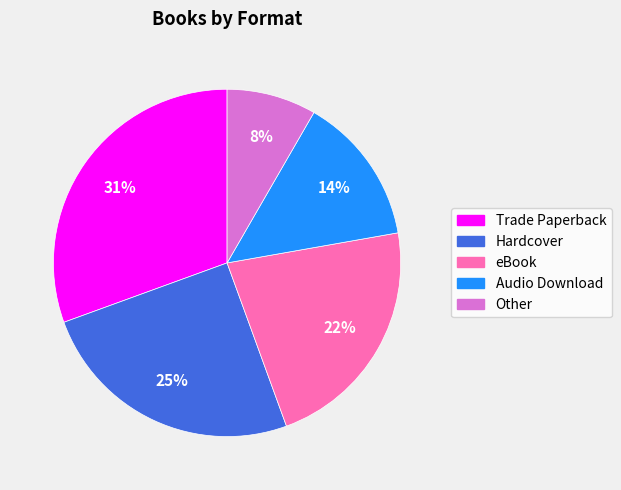

What percentage is the Trade Paperback slice, to the nearest percent?

31%